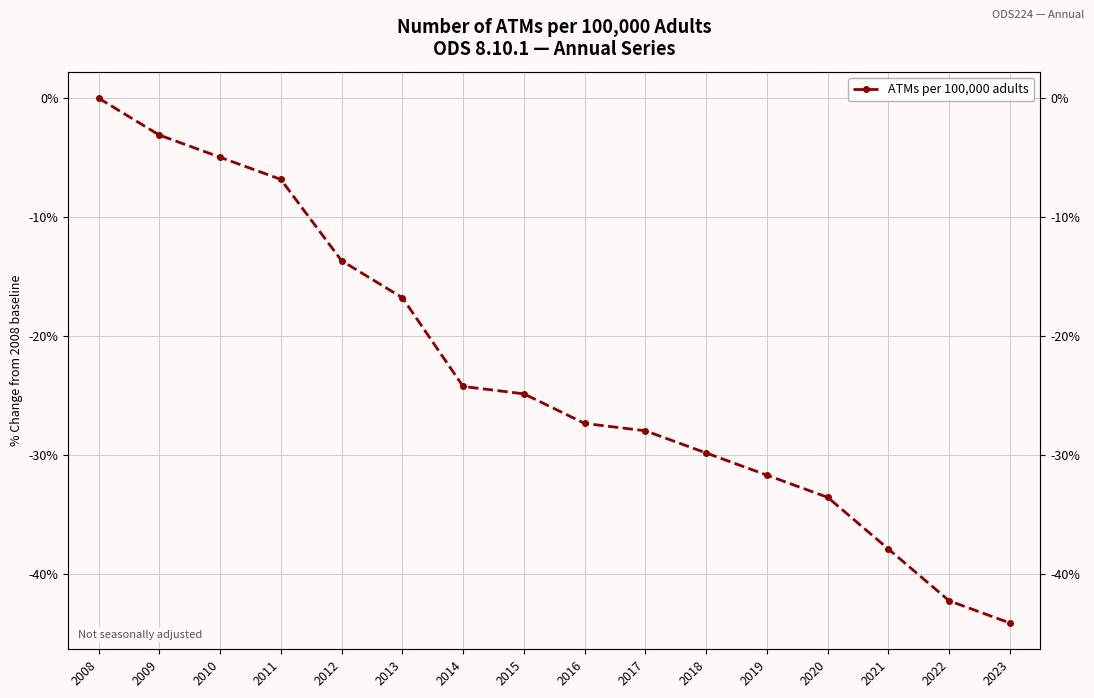

What is the difference between the second highest and minimum values?

41.0